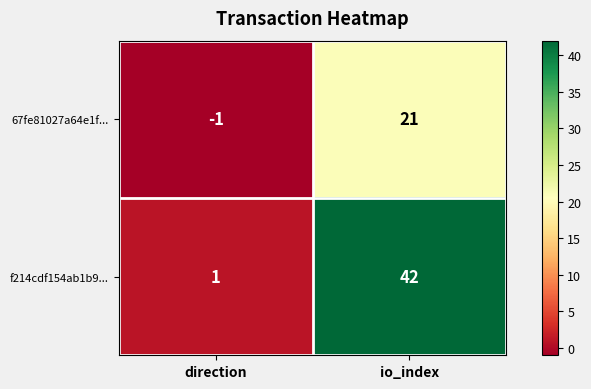

What is the average value of the 67fe81027a64e1f... series?

10